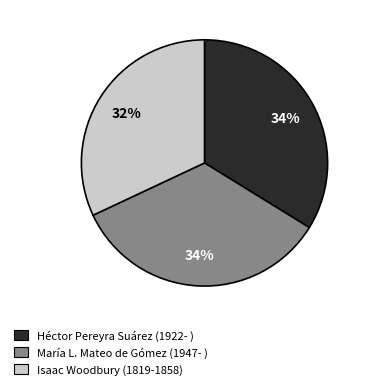

Count the number of slices in the pie.

3